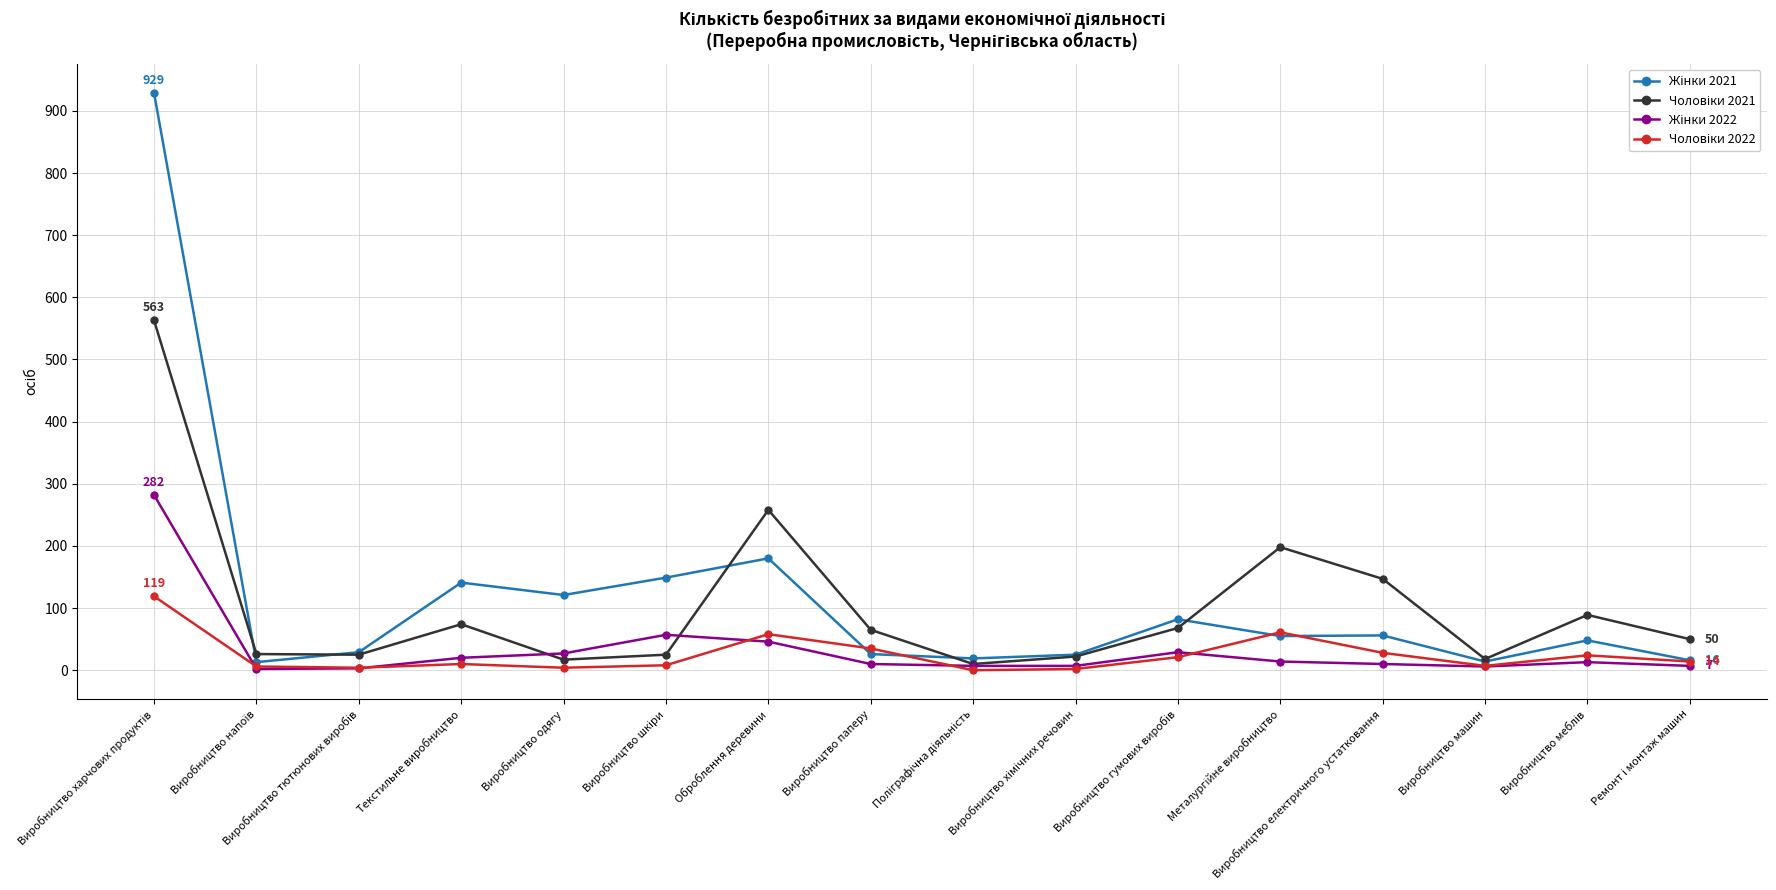

What is the average value of the Жінки 2022 series?

34